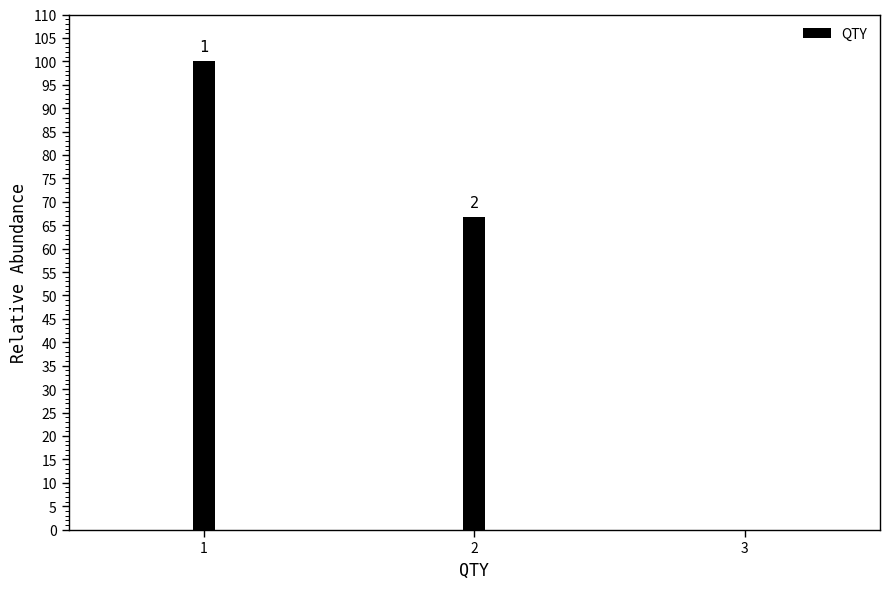

Are the bars horizontal?

No